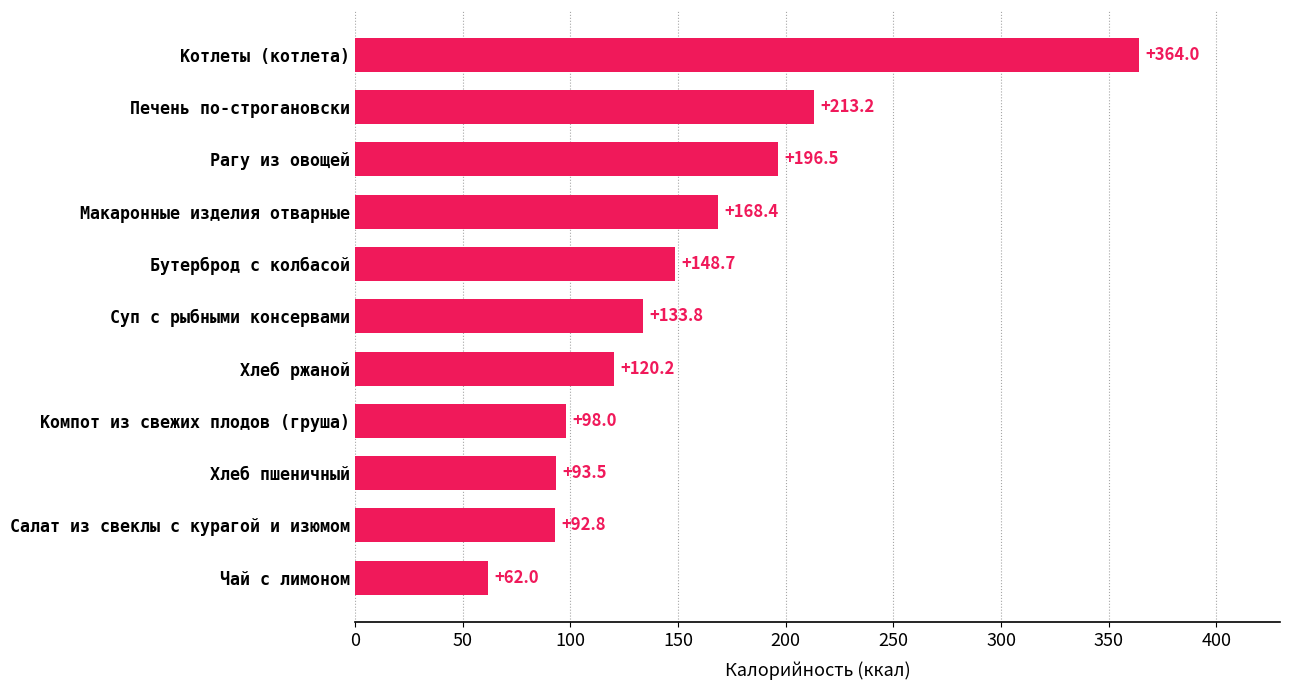

What is the smallest value displayed?

62.0